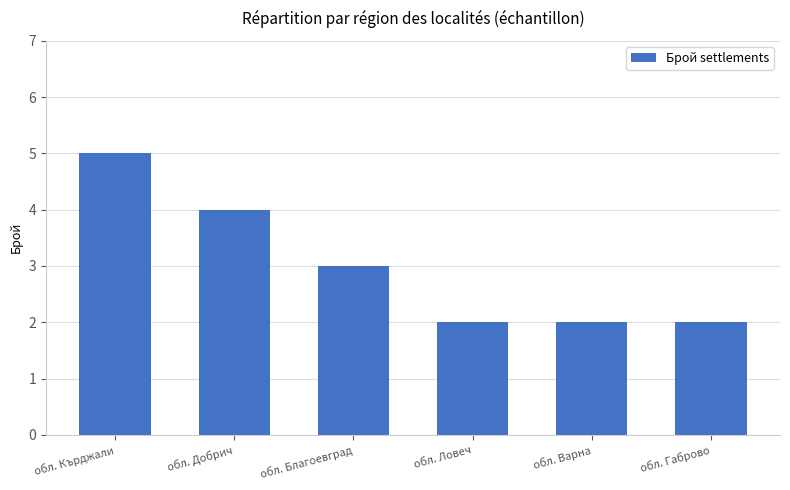

What is the label of the 4th bar from the right?

обл. Благоевград